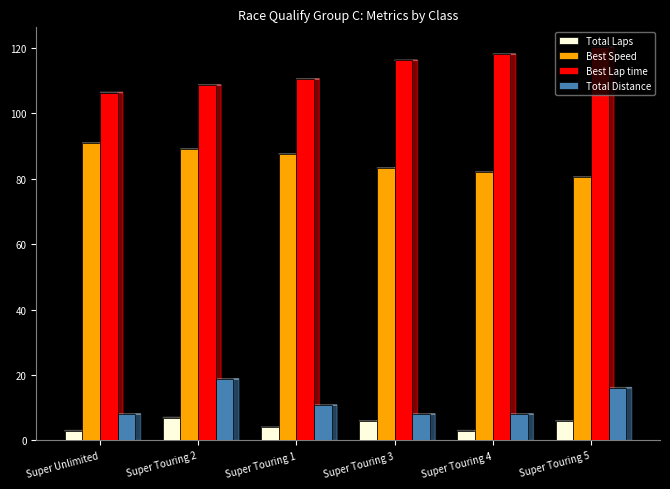

What is the label of the 2nd bar from the right?

Super Touring 4